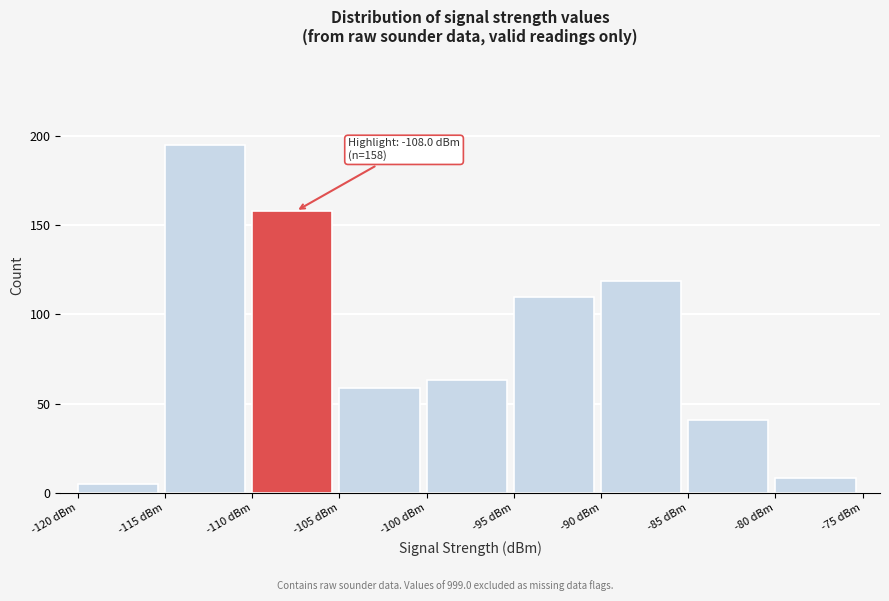

Which range on the x-axis has the tallest bar?

-115 to -110